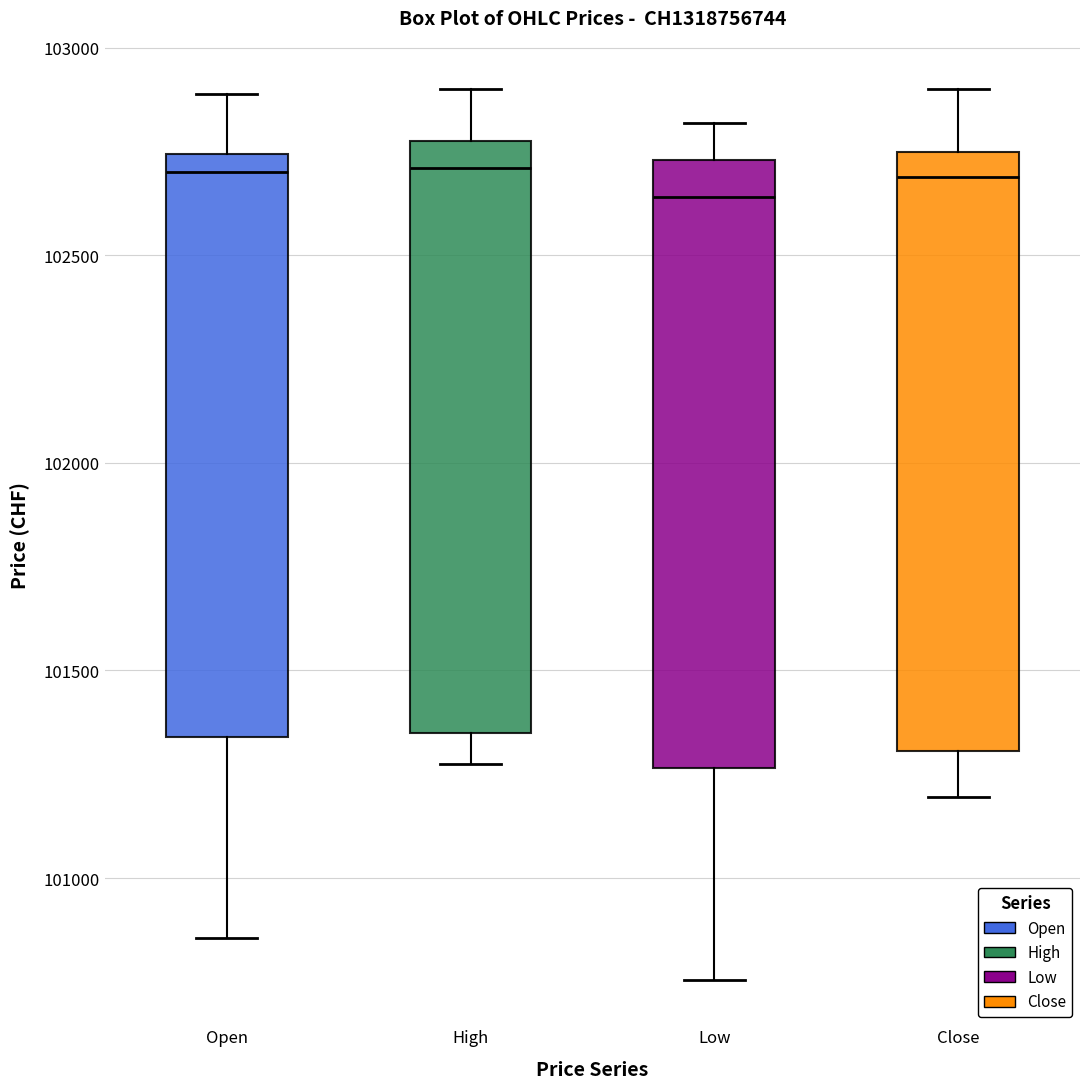

Reading left to right, read every box against the y-axis: the position of its median line, the range the box covers, and the ends of its whiskers. The values are not printed on the chart, so give them approximately, as read against the axis.

Open: median 102700, box 101350 to 102750, whiskers 100850 to 102900
High: median 102700, box 101350 to 102800, whiskers 101300 to 102900
Low: median 102650, box 101250 to 102750, whiskers 100750 to 102800
Close: median 102700, box 101300 to 102750, whiskers 101200 to 102900